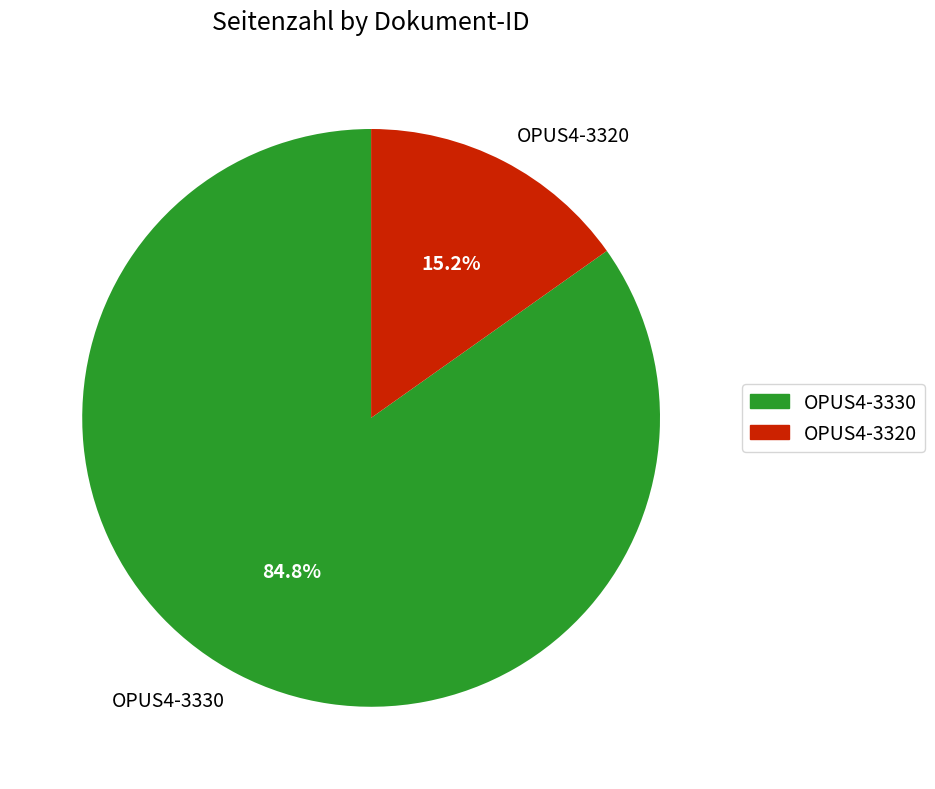

To the nearest percent, what is the difference between the OPUS4-3320 and OPUS4-3330 slice percentages?

70%